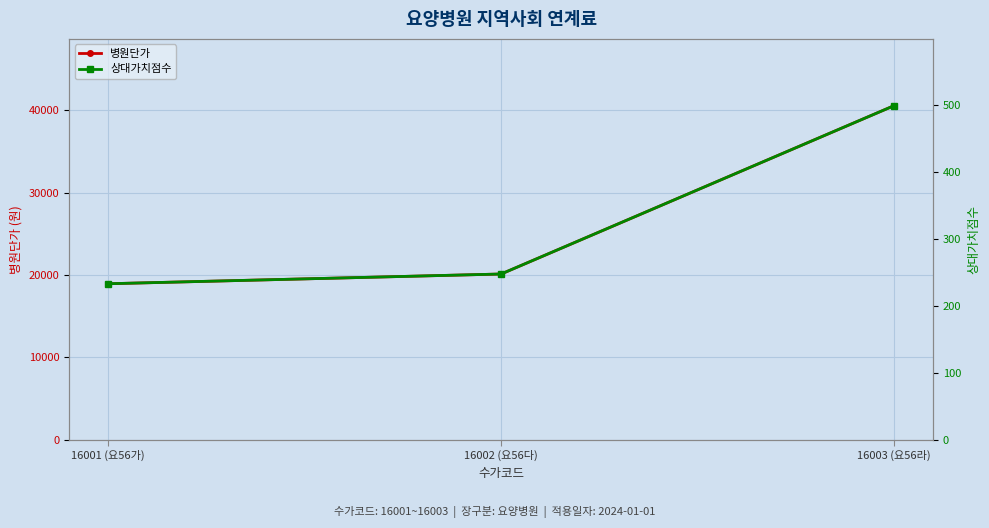

Which series changed the most between 16002 (요56다) and 16003 (요56라)?

병원단가